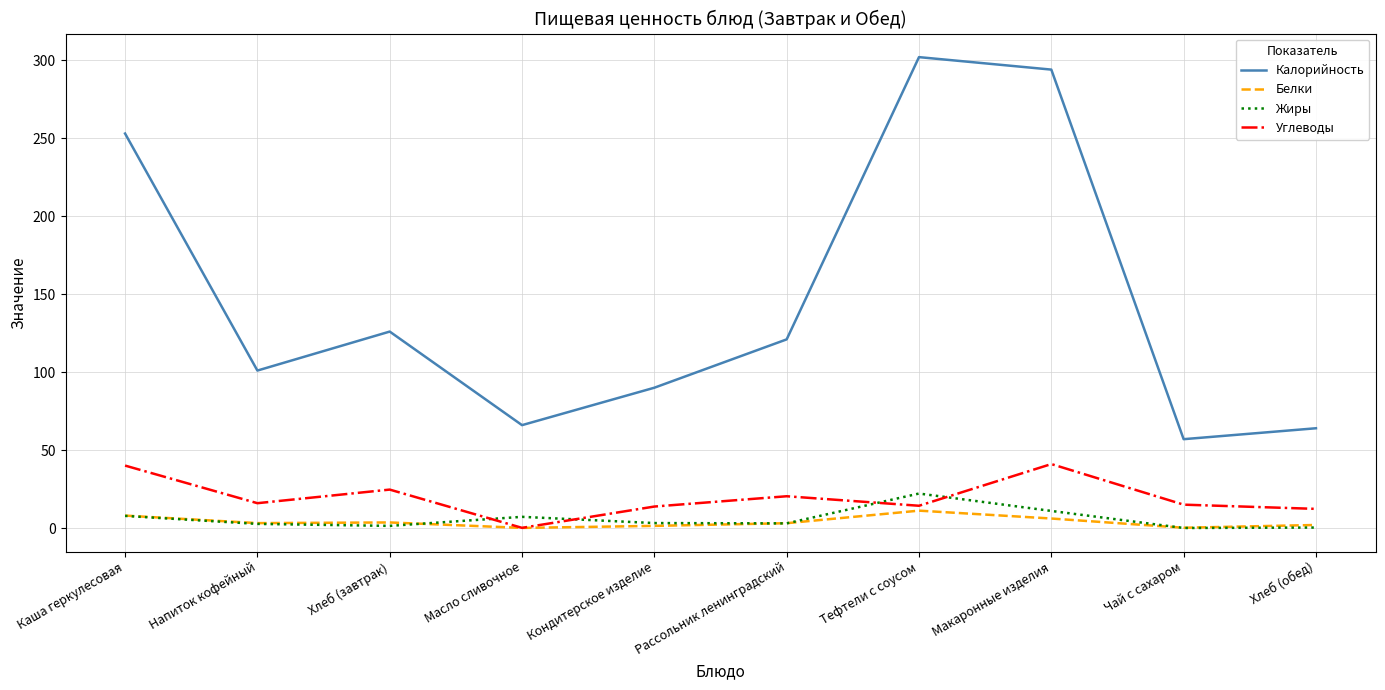

What is the smallest value displayed?

0.1